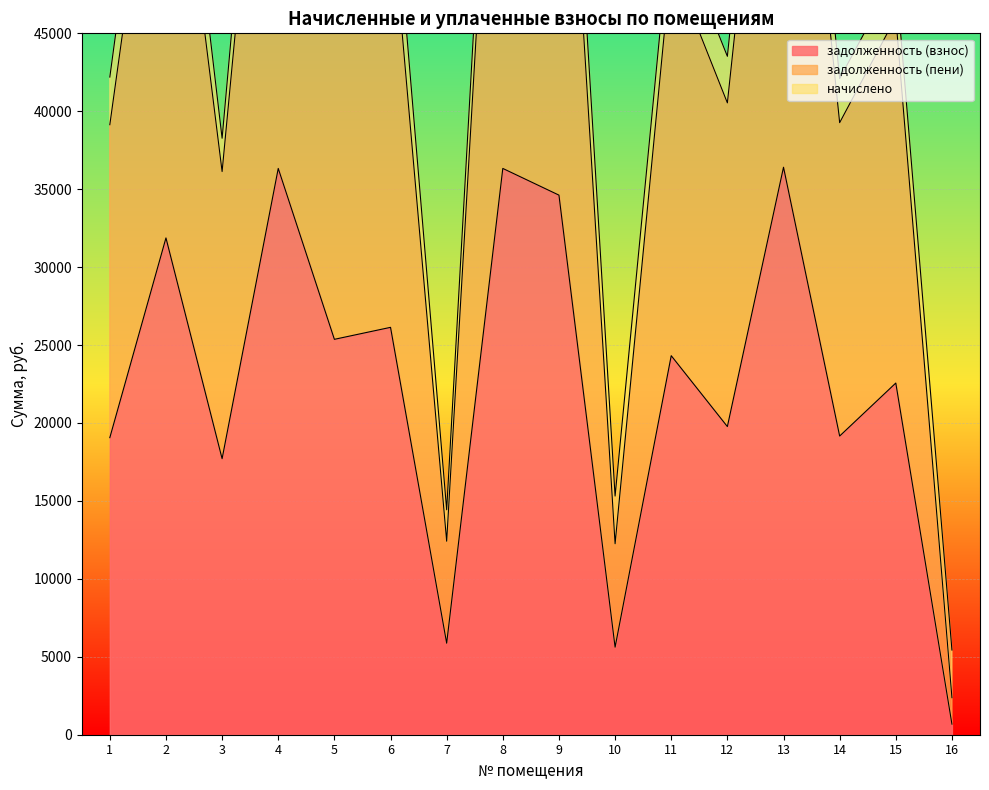

True or false: задолженность (пени) has a value of 92853.3 at 9.

False